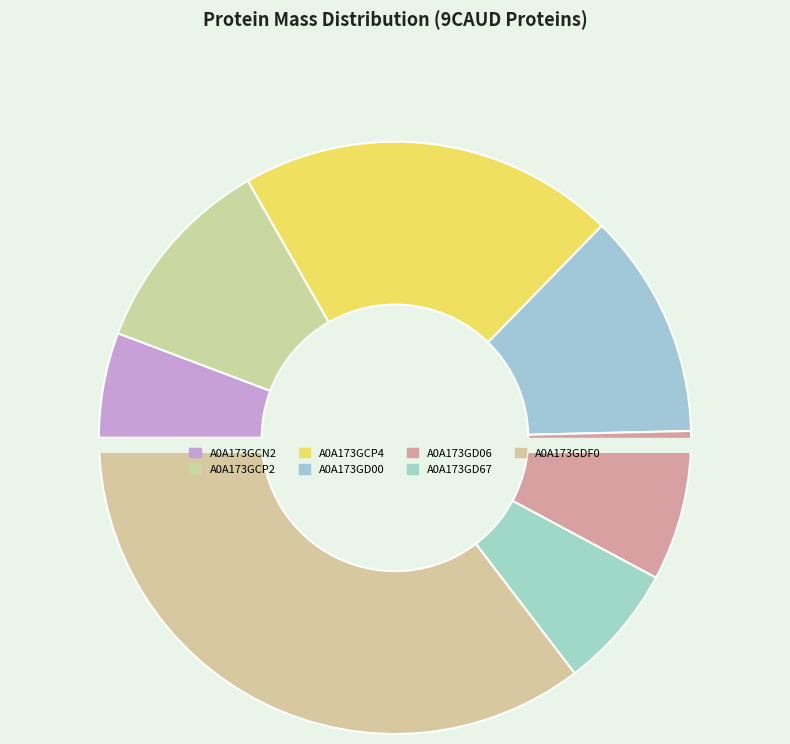

To the nearest percent, what portion does A0A173GD67 represent?

7%